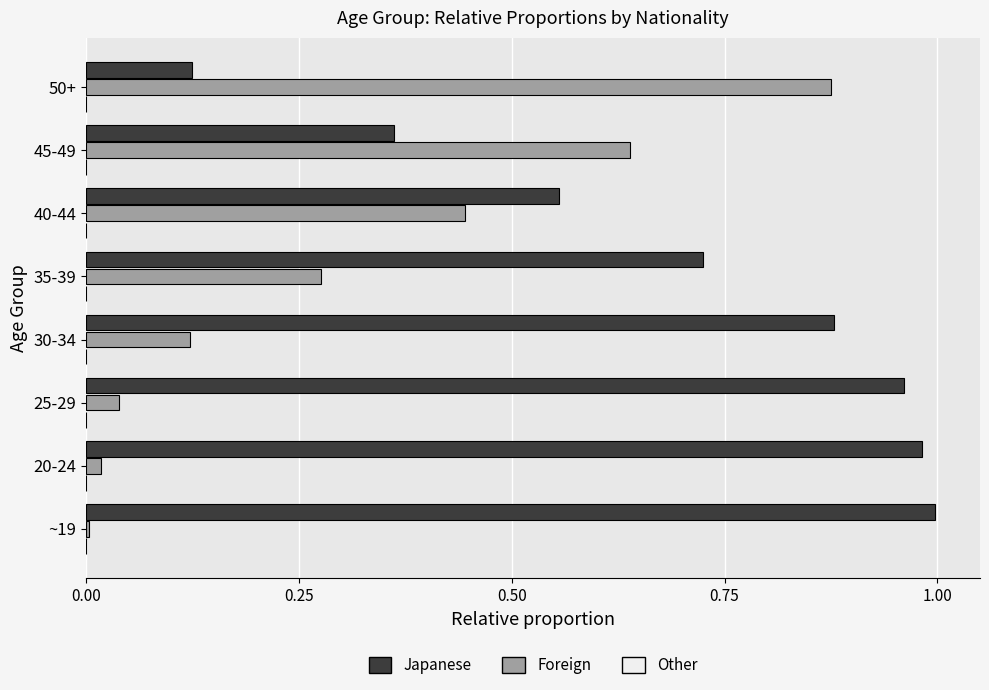

What is the sum of all Japanese values?

5.6